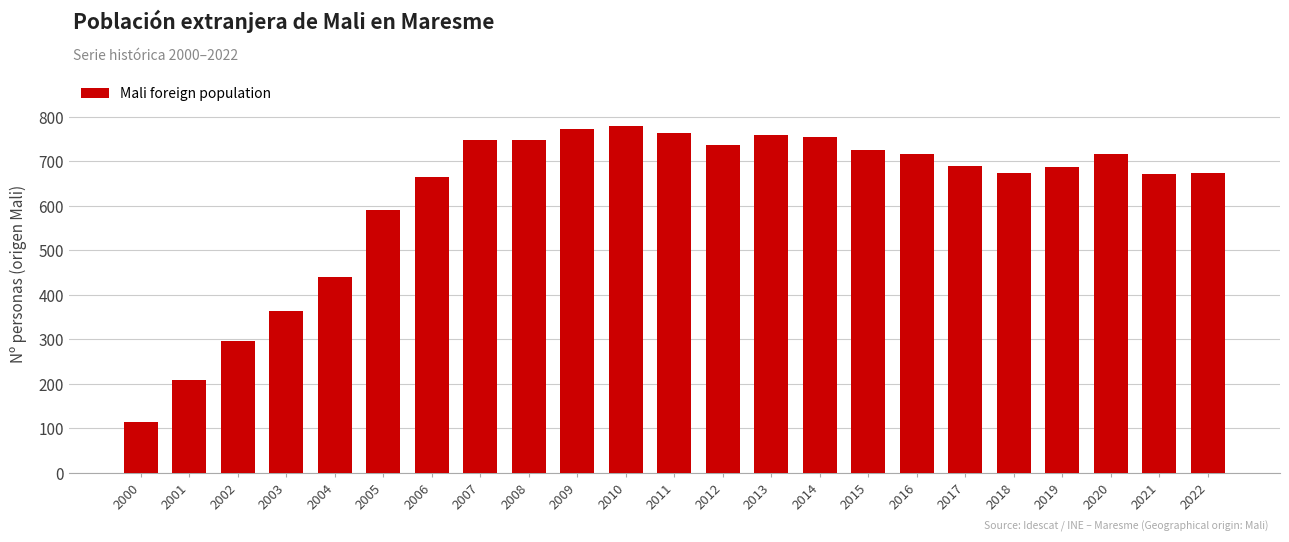

The chart shows a value of 70 at 2001. True or false?

False